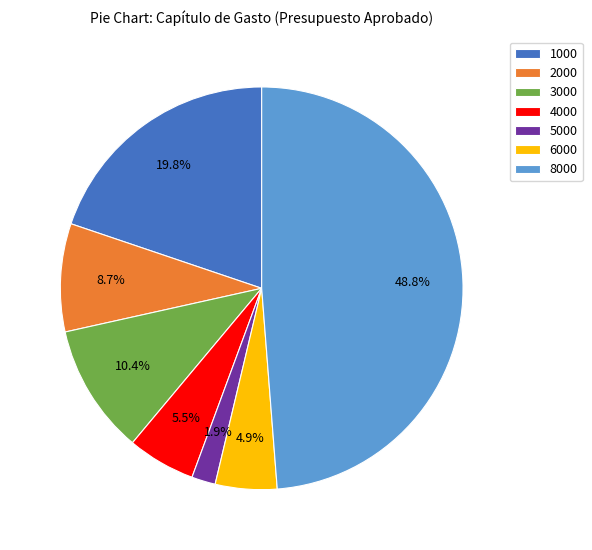

Count the number of slices in the pie.

7